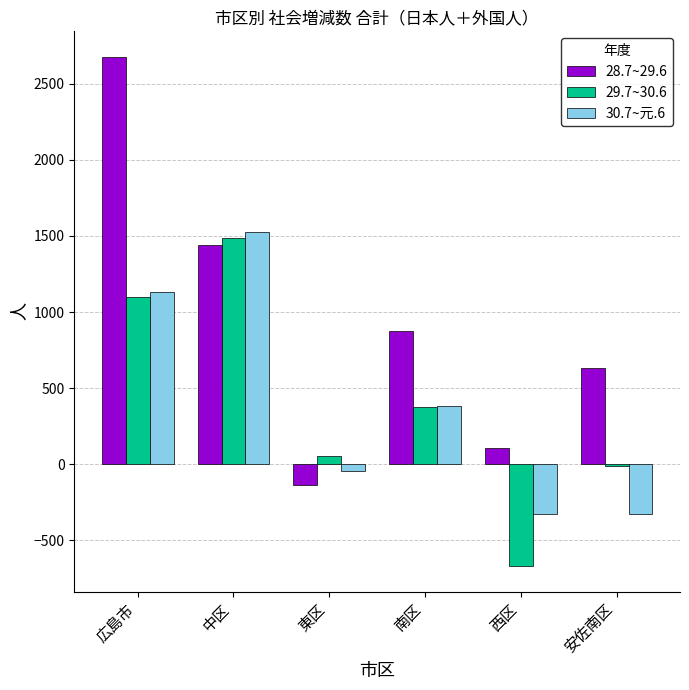

What is the average value of the 29.7~30.6 series?

389